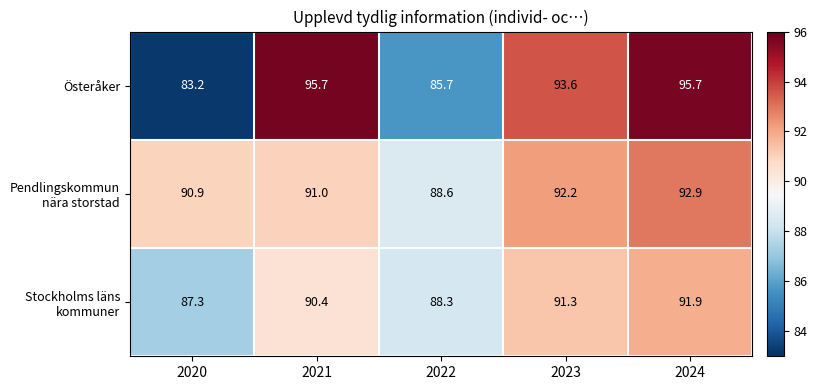

Count the number of data series in this chart.

3